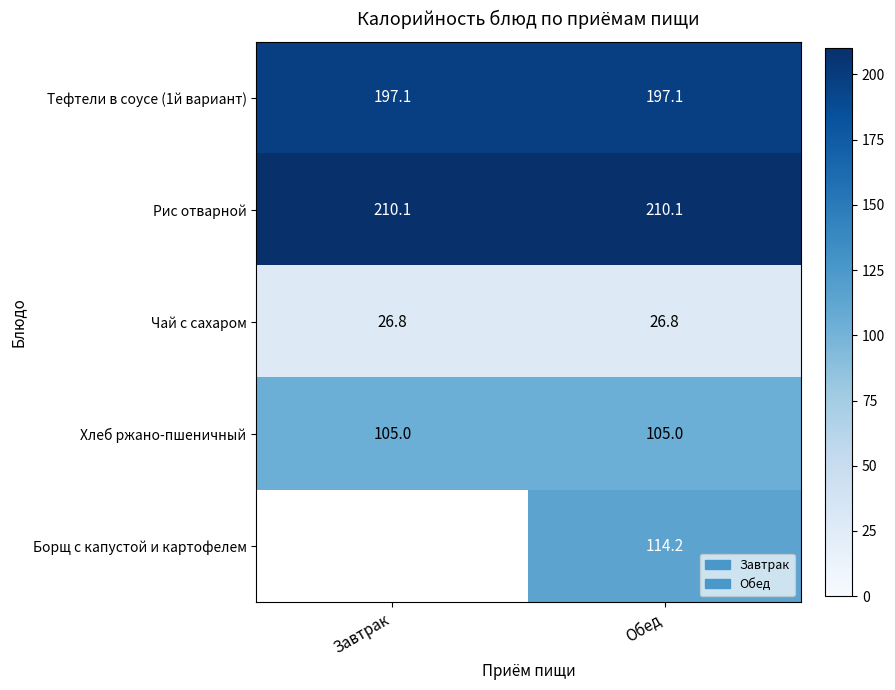

How many data points does each series have?

2